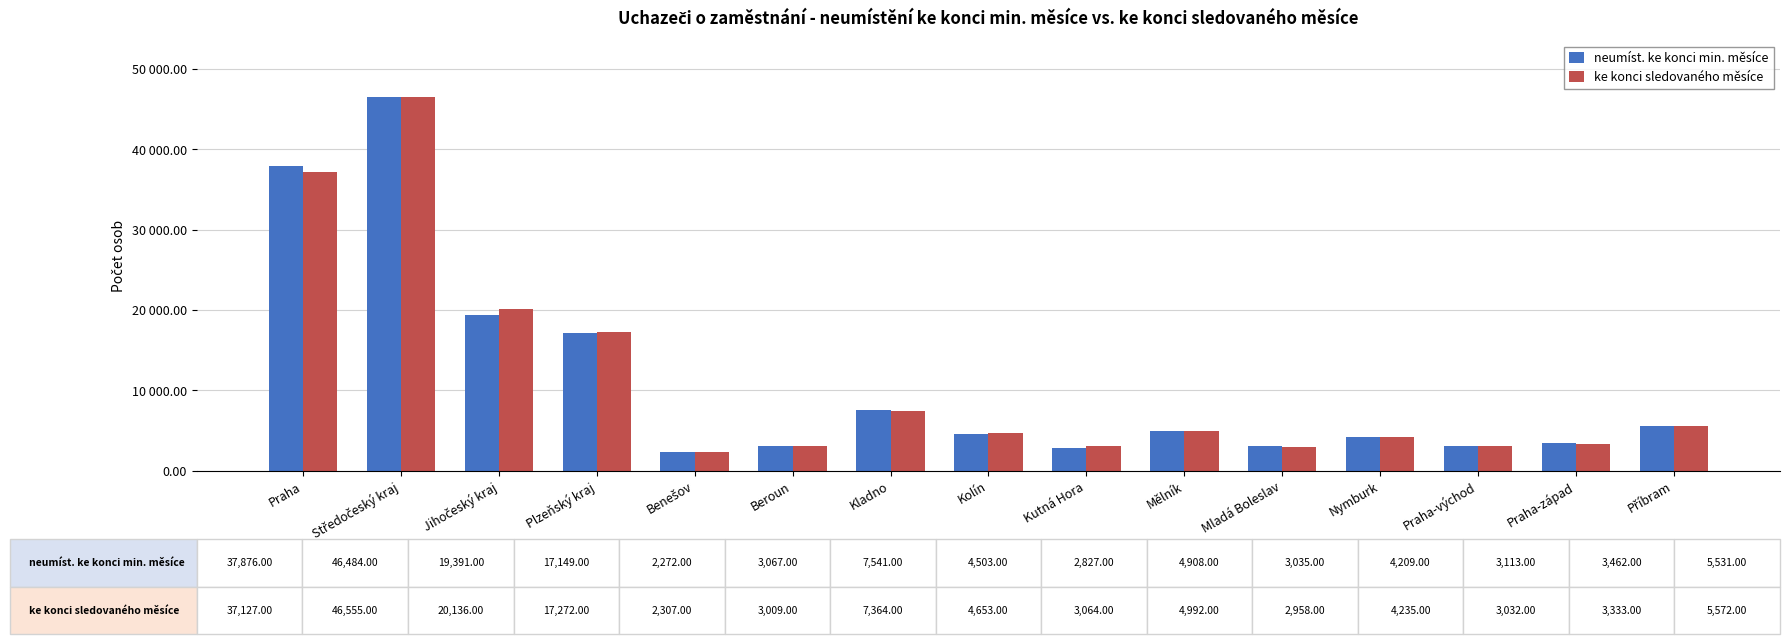

Rank the categories by ke konci sledovaného měsíce value from highest to lowest.

Středočeský kraj, Praha, Jihočeský kraj, Plzeňský kraj, Kladno, Příbram, Mělník, Kolín, Nymburk, Praha-západ, Kutná Hora, Praha-východ, Beroun, Mladá Boleslav, Benešov